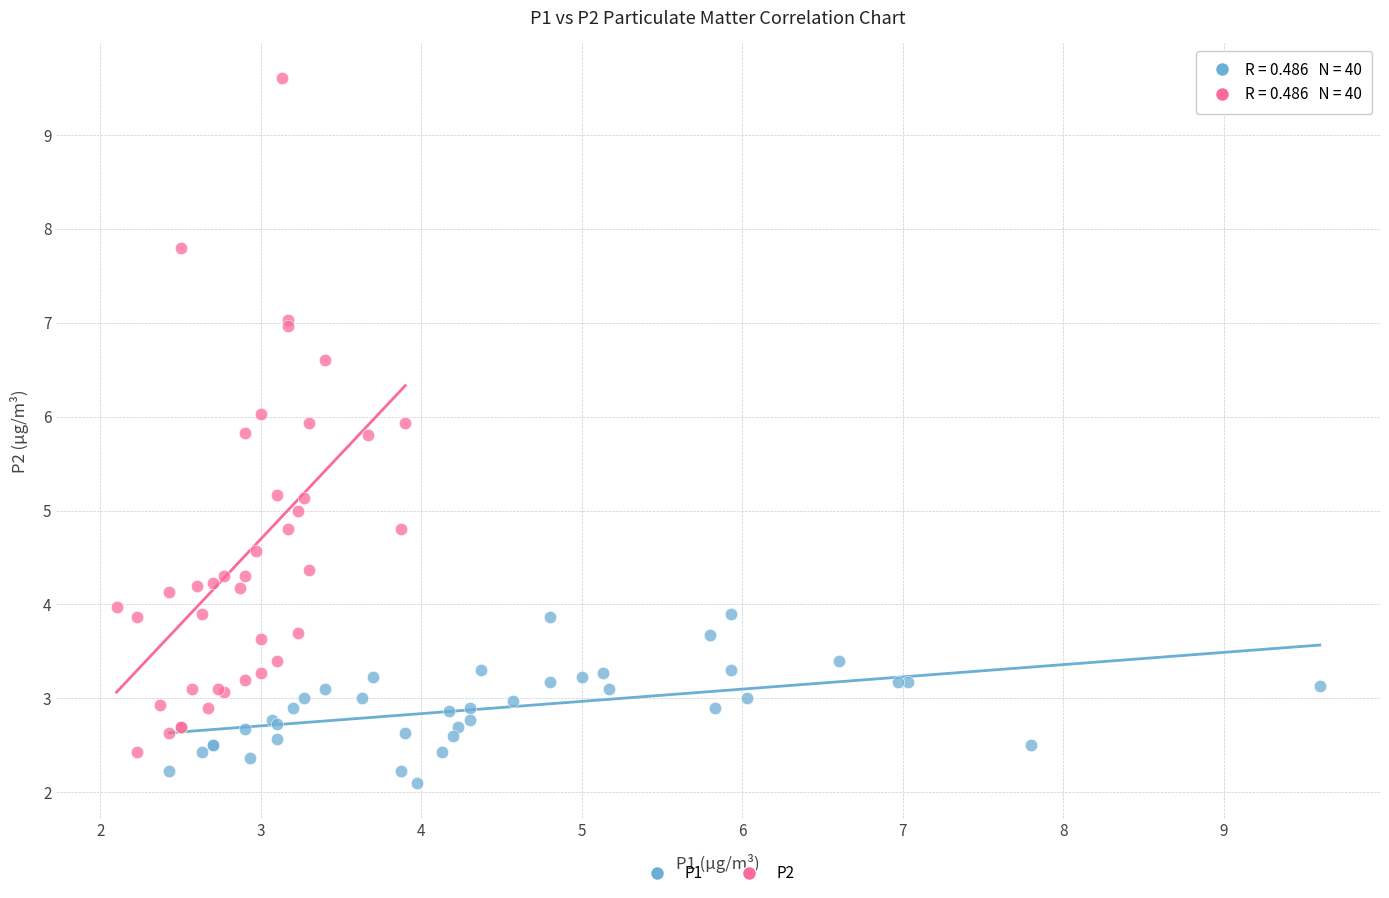

What are all the series names shown in the legend?

P1, P2